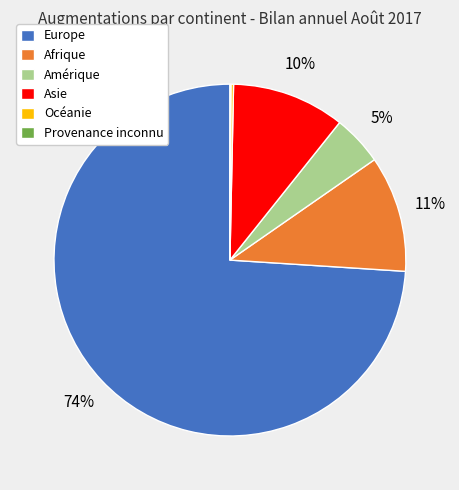

To the nearest percent, what portion does Asie represent?

10%